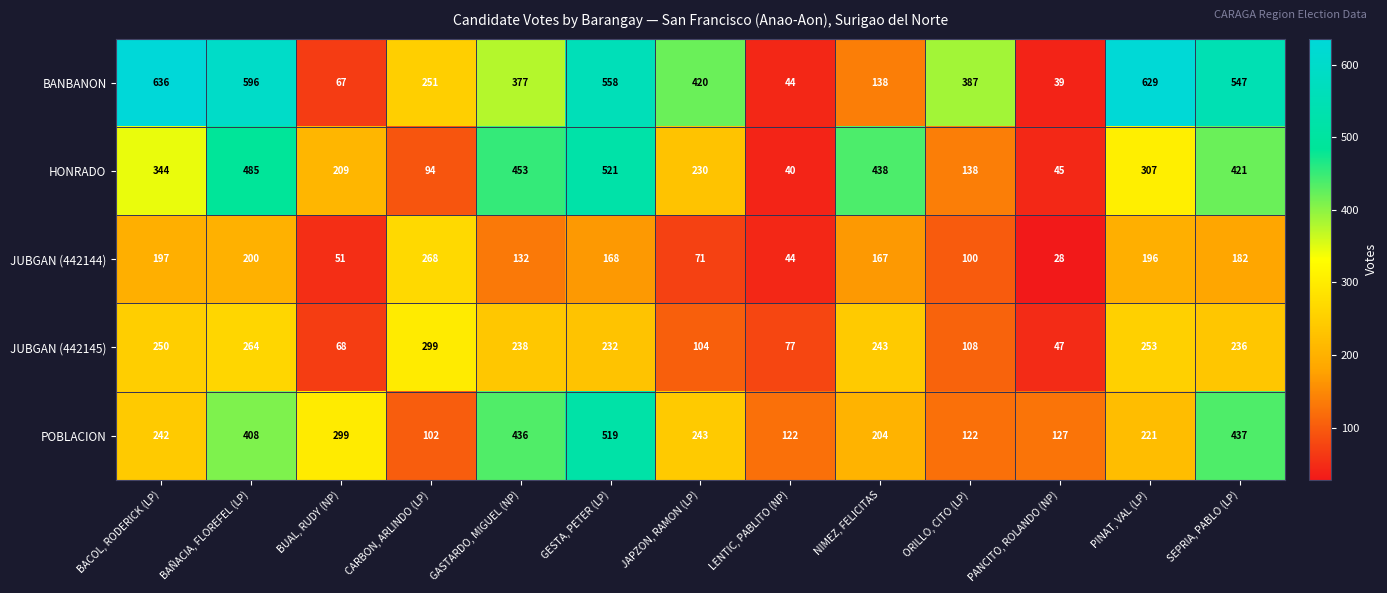

What is the difference between the maximum and minimum values in the HONRADO series?

481